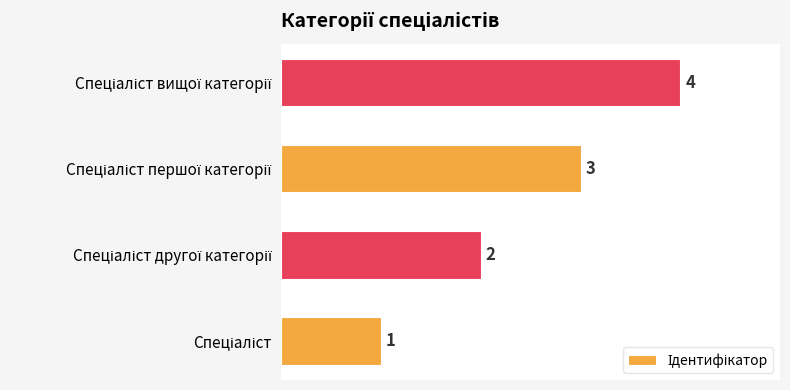

How many values are between 2 and 4?

3